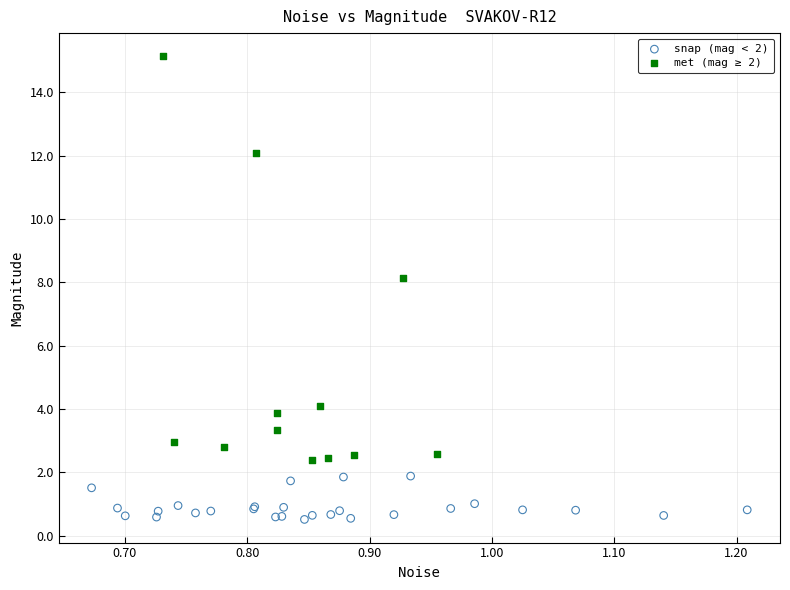

Which series has the largest Y range (max minus min)?

met (mag ≥ 2)